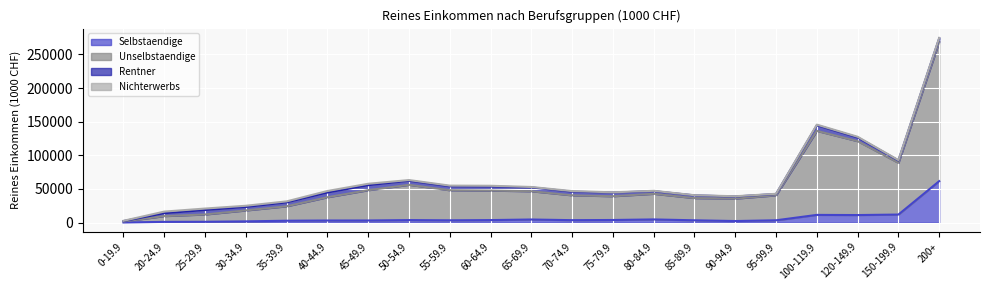

At which category is the sum across all series the highest?

200+